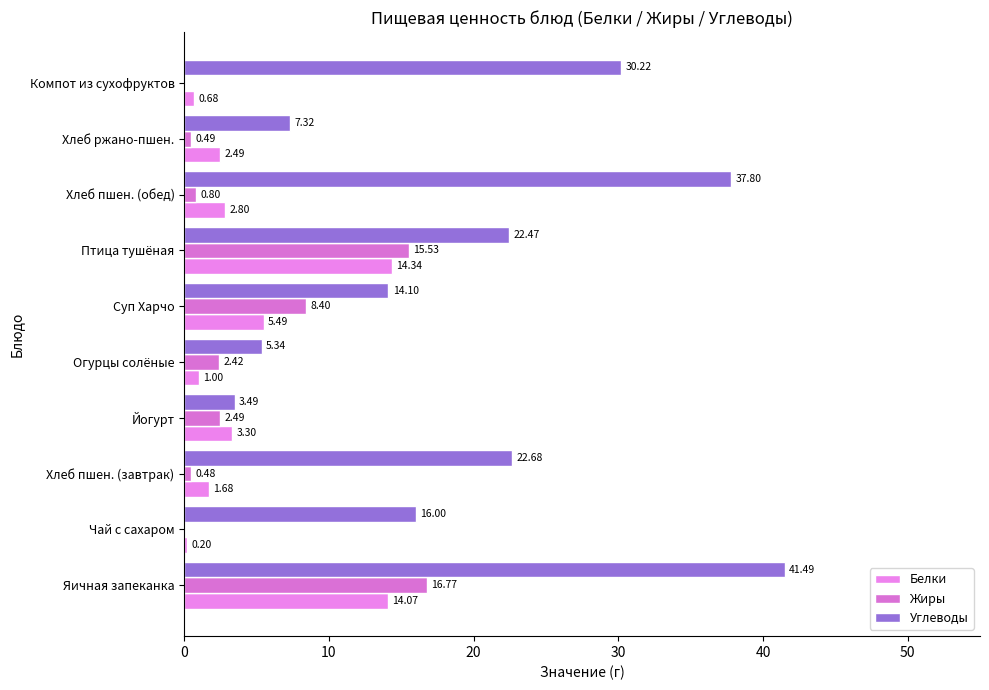

How many data points in Жиры are above 2?

5